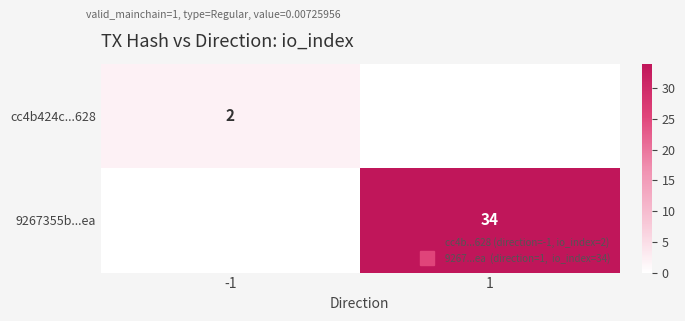

True or false: cc4b424c...628 has a value of 0 at 1.

True